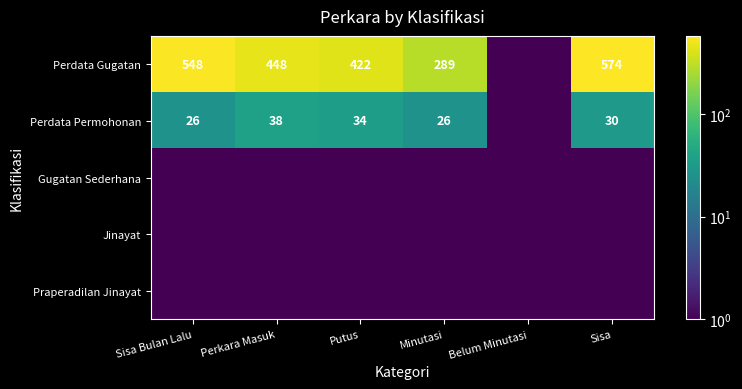

The value of Perdata Gugatan at Putus is 422.0. True or false?

True